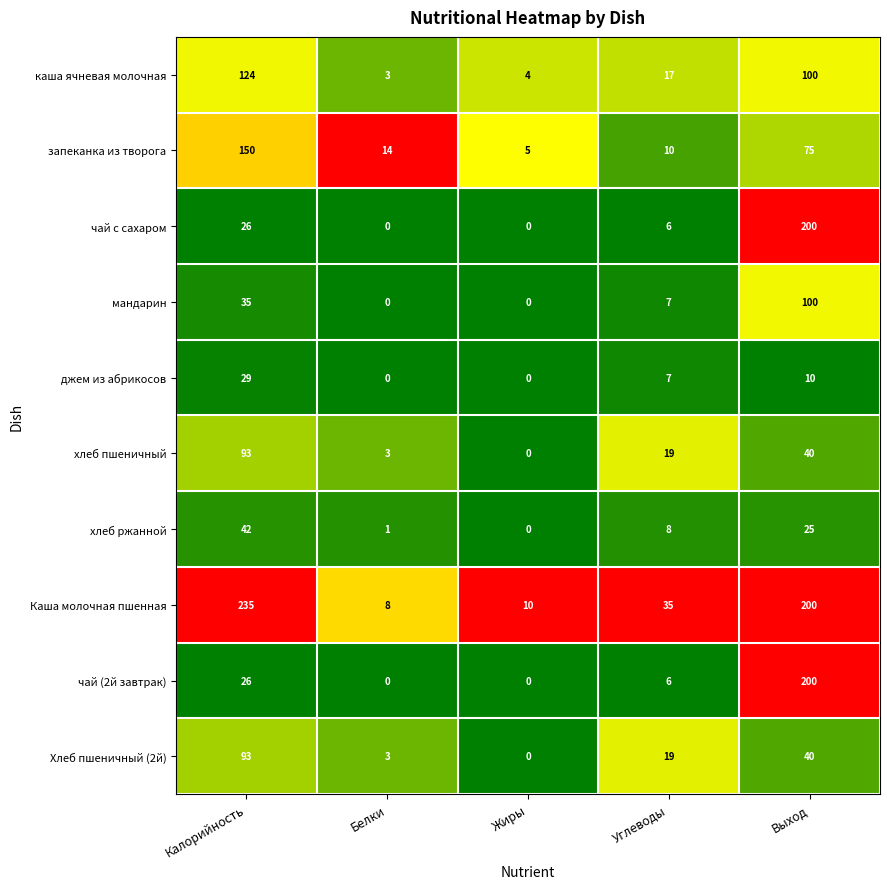

How many categories are shown in the chart?

5